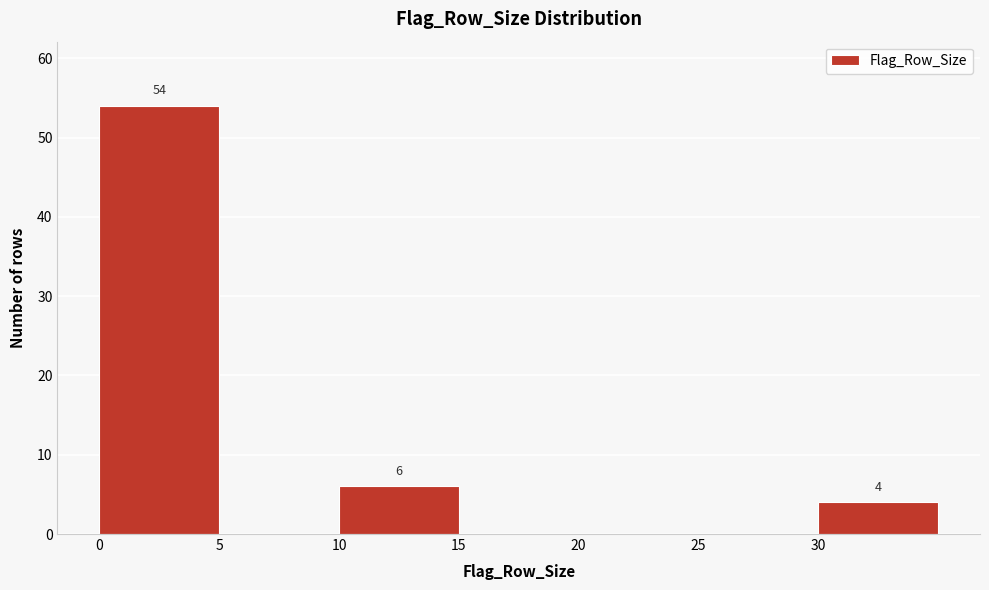

Over which range of the x-axis is the bar tallest?

0 to 5